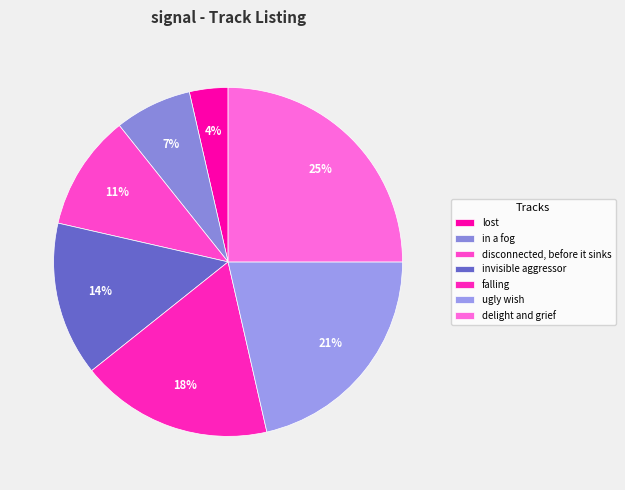

To the nearest percent, what is the combined percentage of lost and delight and grief?

29%